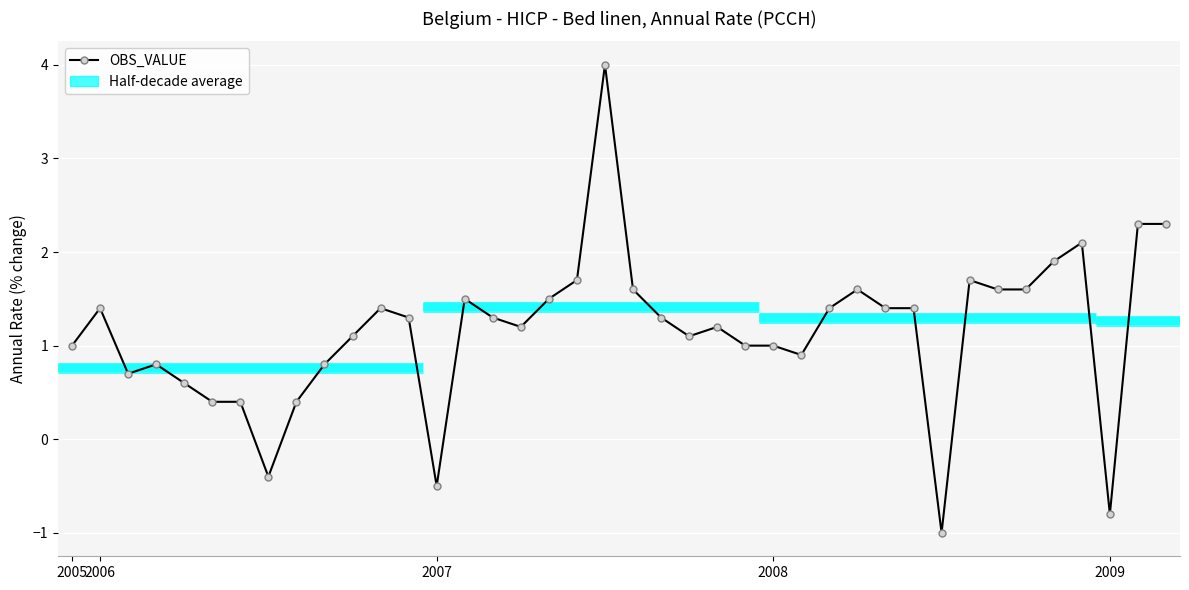

List the labels in order of value, largest first.

19, 38, 39, 36, 35, 18, 32, 20, 28, 33, 34, 14, 17, 2006, 11, 27, 29, 30, 12, 15, 21, 16, 23, 10, 22, 2005, 24, 25, 26, 2008, 9, 2007, 2009, 5, 6, 8, 7, 13, 37, 31